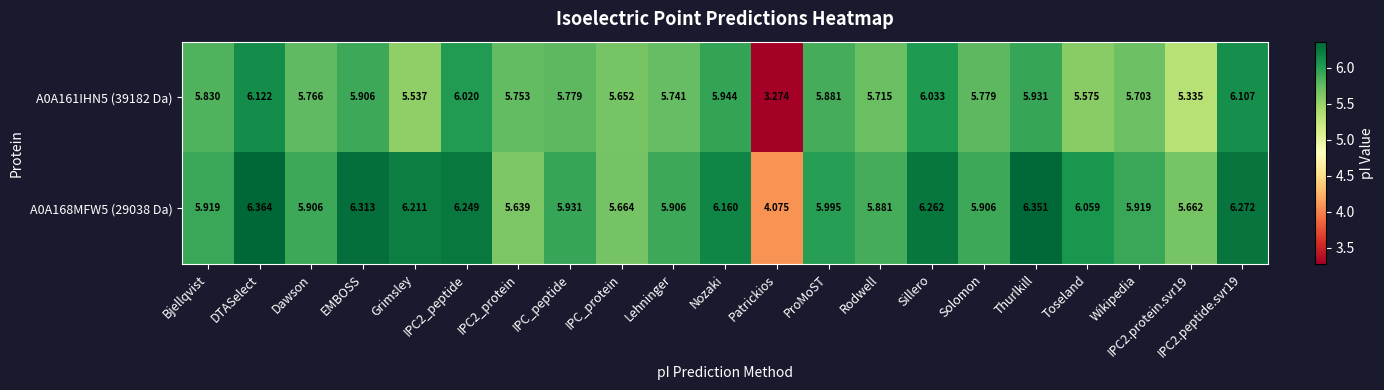

Is the value of A0A168MFW5 (29038 Da) at EMBOSS greater than the value of A0A161IHN5 (39182 Da) at Toseland?

Yes